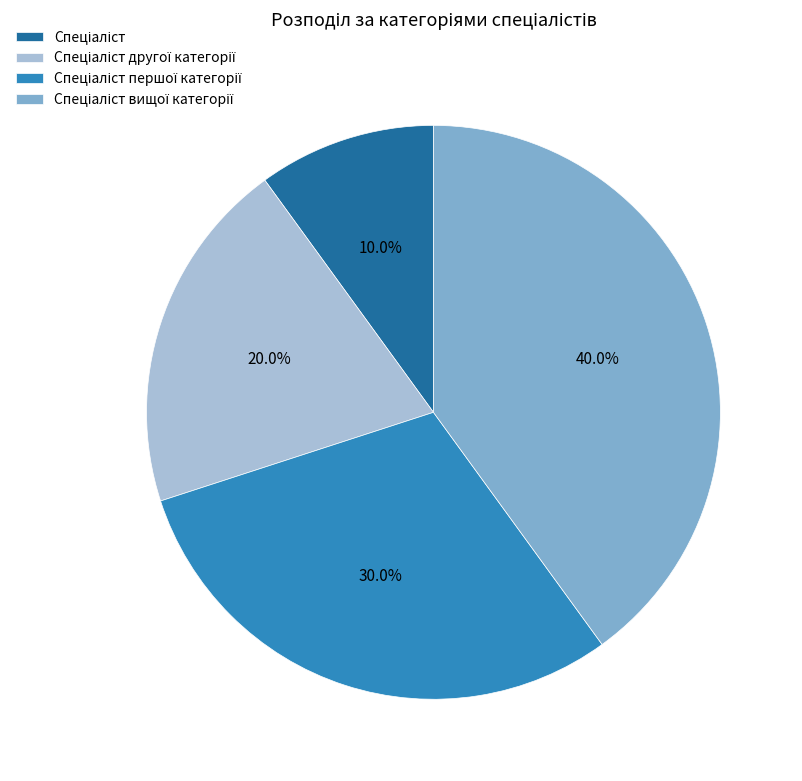

Is there a majority slice in this chart?

No